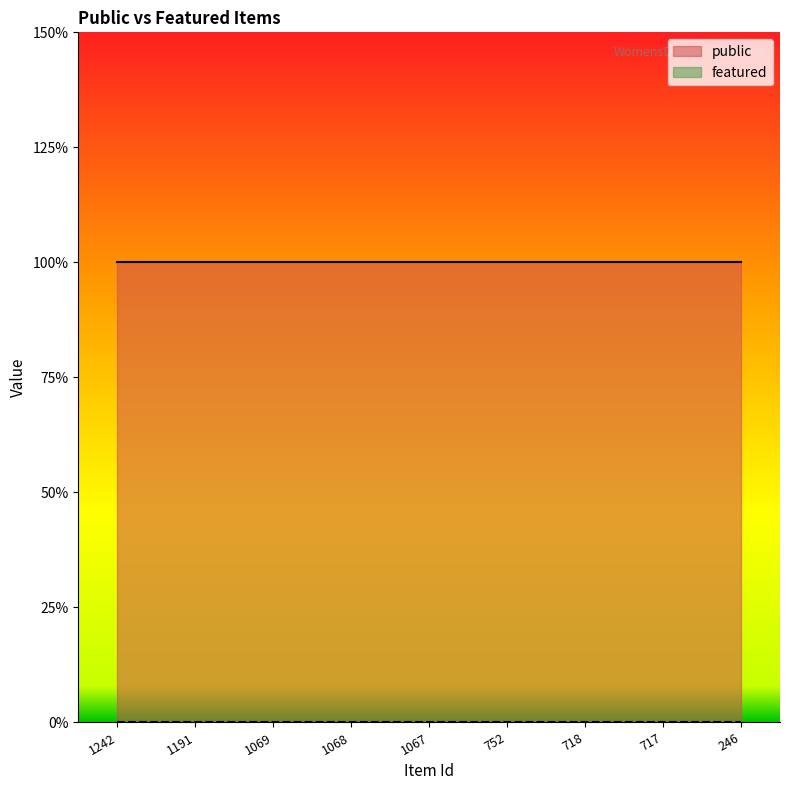

True or false: public and featured intersect in this chart.

False